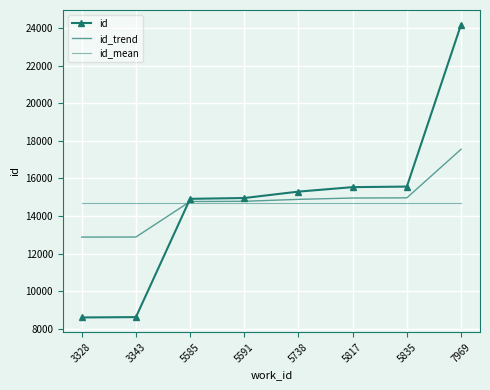

Reading left to right, list all the values displayed in this chart.

id: 3328=8598.0	3343=8616.0	5585=14909.0	5591=14952.0	5738=15293.0	5817=15531.0	5835=15560.0	7969=24176.0
id_trend: 3328=12872.5	3343=12877.9	5585=14765.8	5591=14778.7	5738=14881.0	5817=14952.4	5835=14961.1	7969=17545.9
id_mean: 3328=14704.4	3343=14704.4	5585=14704.4	5591=14704.4	5738=14704.4	5817=14704.4	5835=14704.4	7969=14704.4